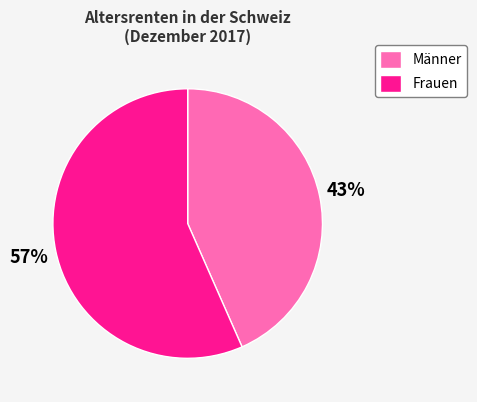

Do Frauen and Männer together represent more than half of the pie?

Yes